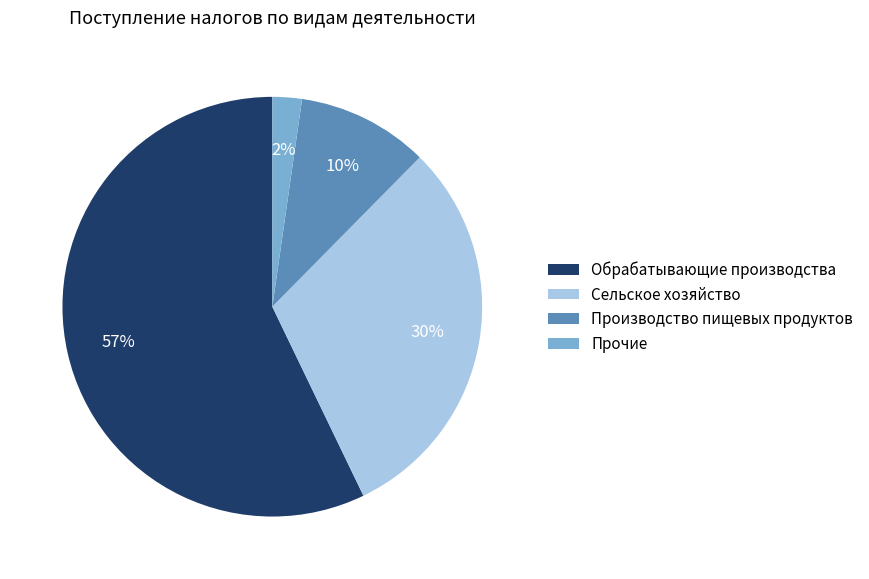

What percentage is the Производство пищевых продуктов slice, to the nearest percent?

10%